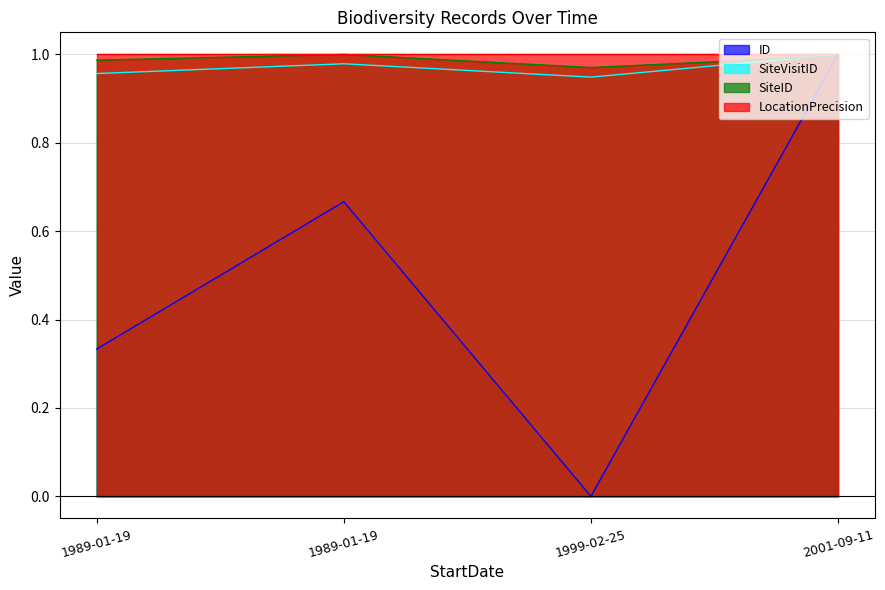

How many interior local peaks does the SiteVisitID series have?

1